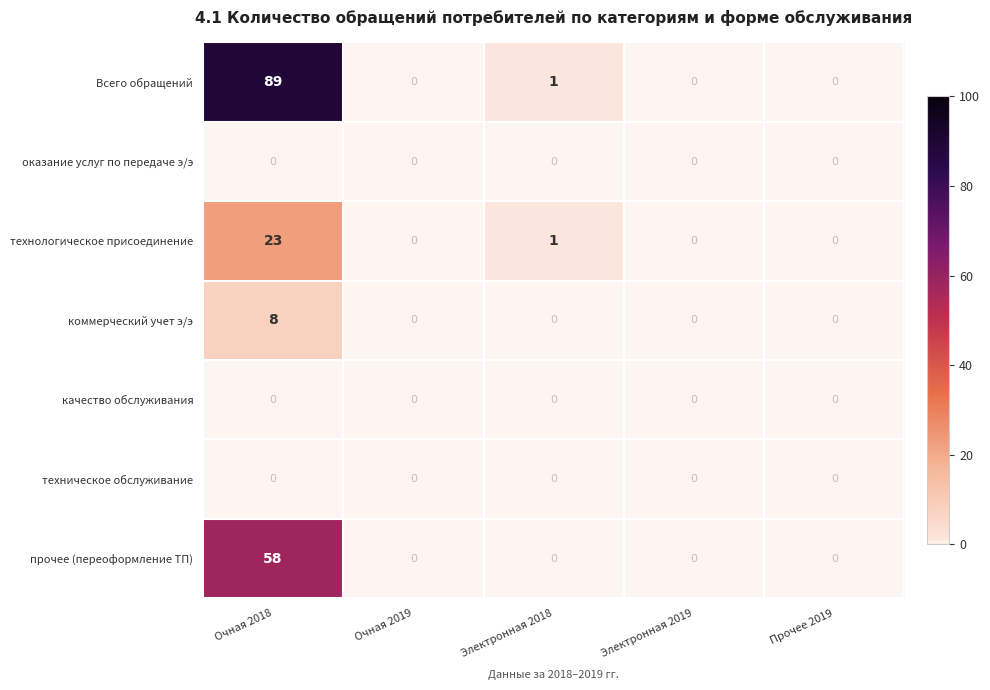

Which series has the largest total across all categories?

Всего обращений